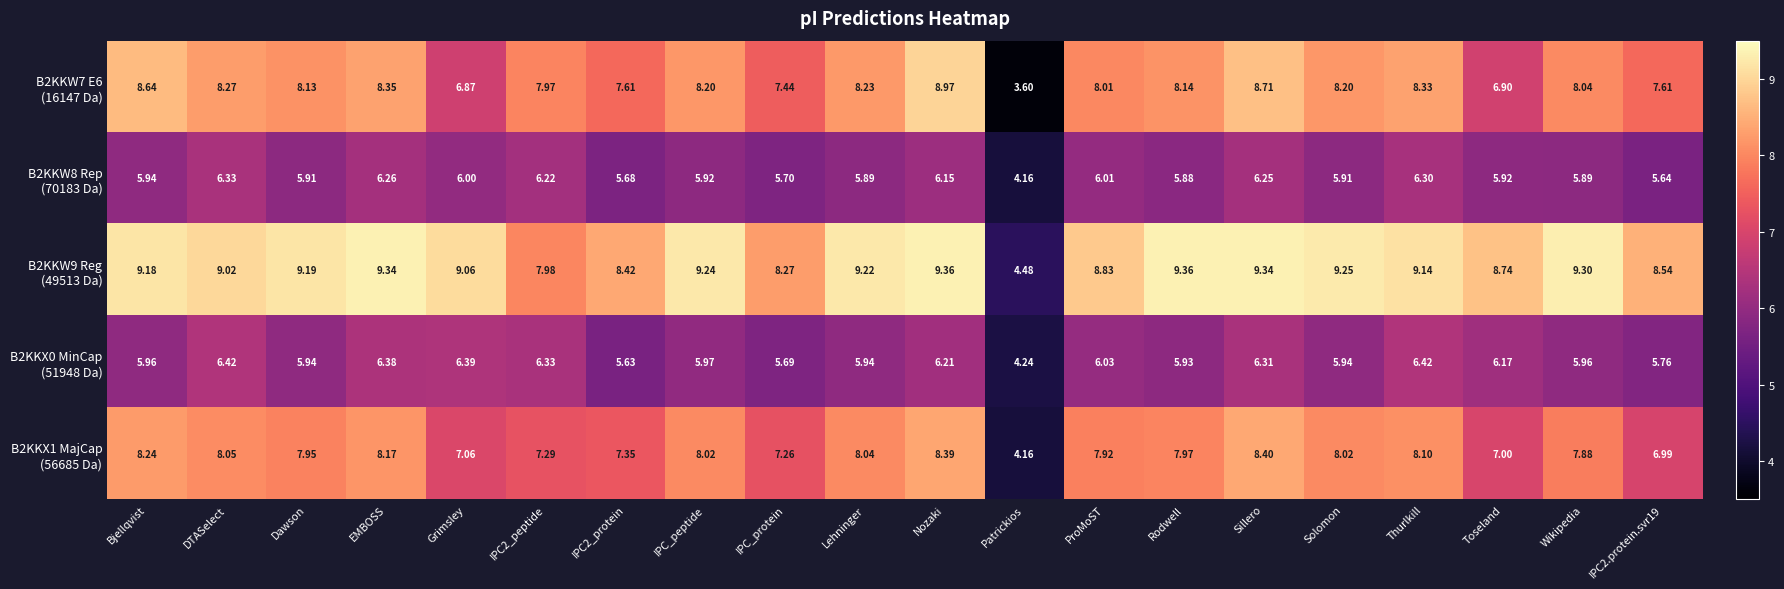

At which category is the sum across all series the highest?

Nozaki